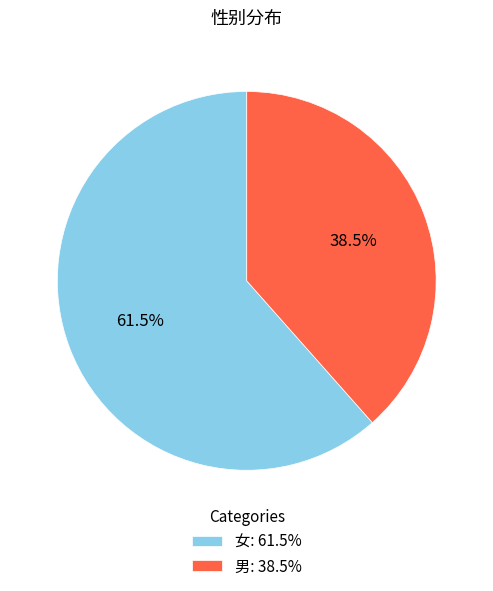

Which slice represents more than half of the pie?

女